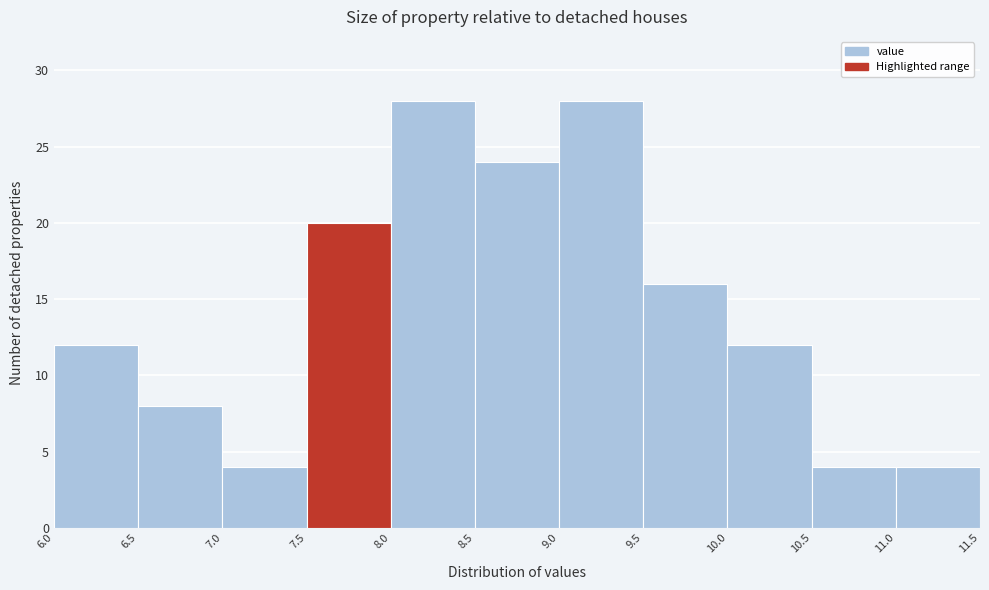

Reading left to right, list every bar in this chart as the range it spans on the x-axis followed by its height. The values are not printed on the chart, so give them approximately, as read against the axis.

6.0 to 6.5: 12
6.5 to 7.0: 8
7.0 to 7.5: 4
7.5 to 8.0: 20
8.0 to 8.5: 28
8.5 to 9.0: 24
9.0 to 9.5: 28
9.5 to 10.0: 16
10.0 to 10.5: 12
10.5 to 11.0: 4
11.0 to 11.5: 4